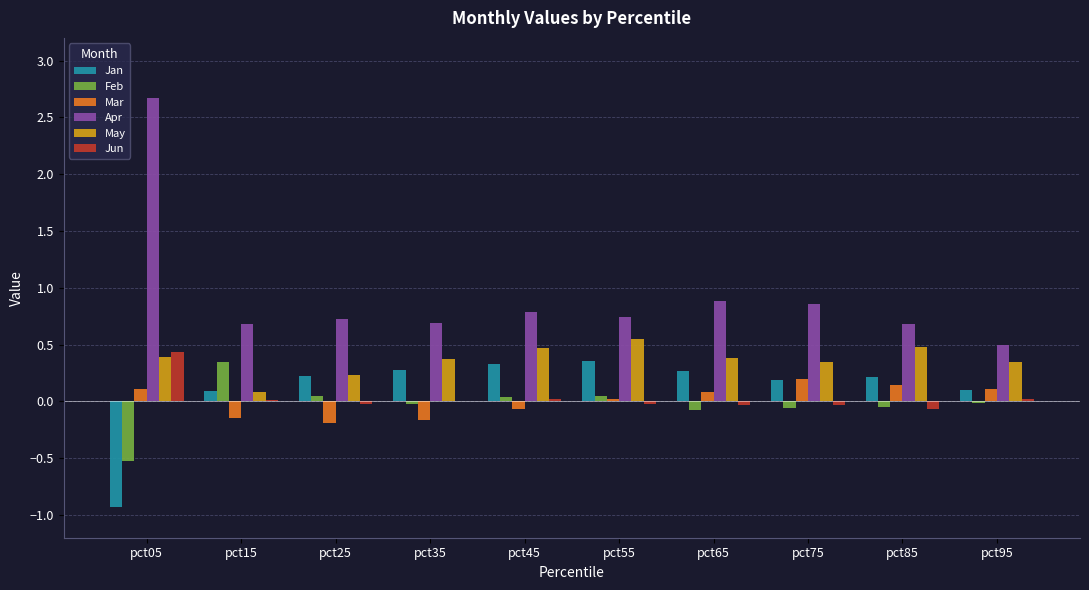

True or false: Apr has a value of 0.7 at pct35.

True